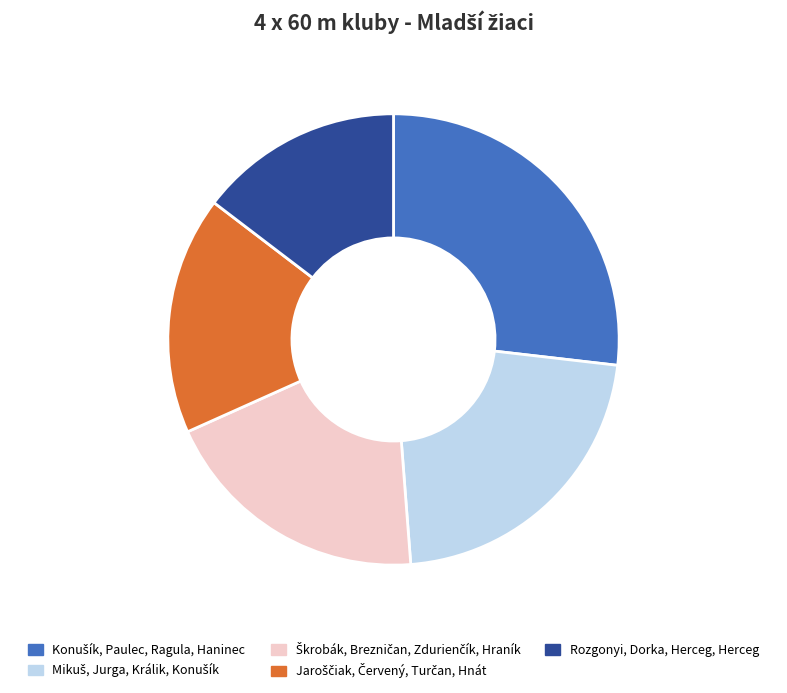

Does any single category account for the majority?

No